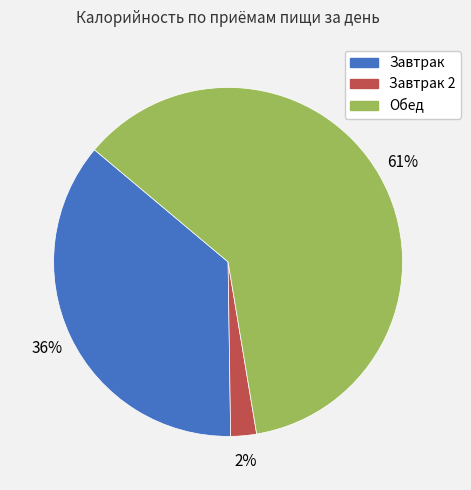

To the nearest percent, what is the average slice percentage?

33%